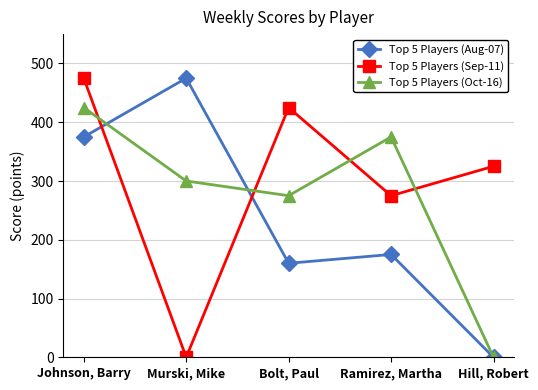

True or false: Top 5 Players (Oct-16) has more than 2 points higher than both neighbors.

False